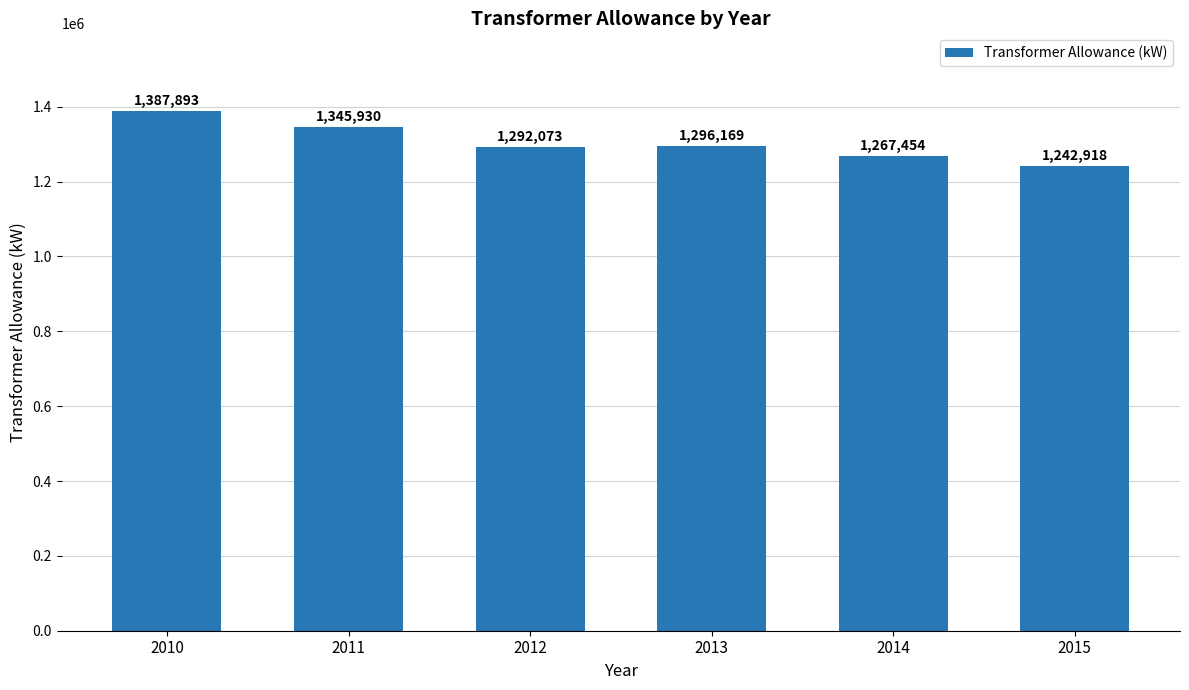

How many values are below 1296169?

3